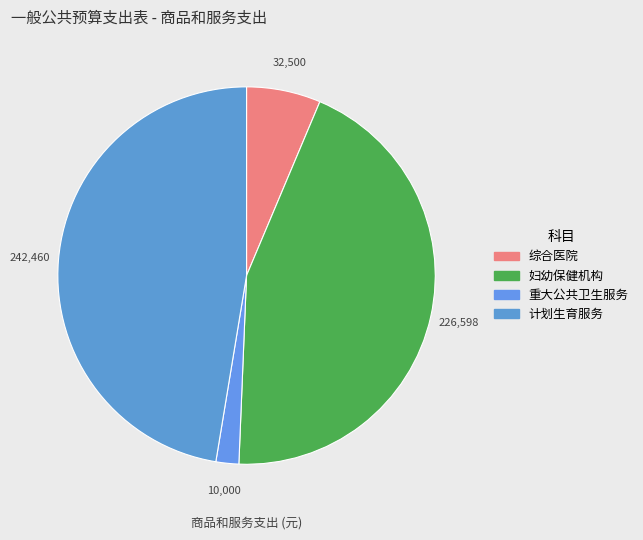

Which slice is the largest?

计划生育服务